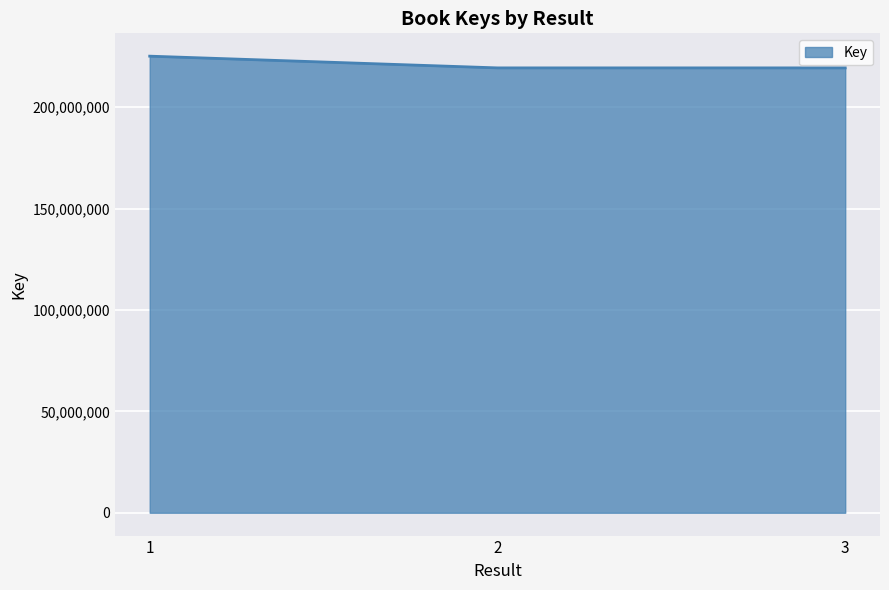

What is the minimum value shown in the chart?

219398599